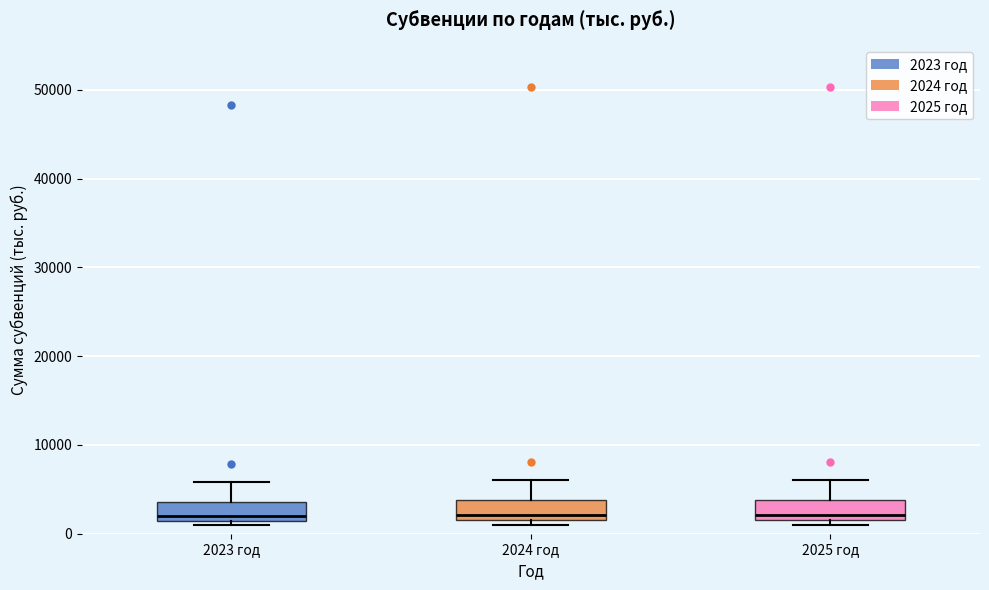

Reading left to right, read every box against the y-axis: the position of its median line, the range the box covers, and the ends of its whiskers. The values are not printed on the chart, so give them approximately, as read against the axis.

2023 год: median 2000, box 1000 to 4000, whiskers 1000 (just below the box's lower edge) to 6000
2024 год: median 2000 (just above the box's lower edge), box 2000 to 4000, whiskers 1000 to 6000
2025 год: median 2000 (just above the box's lower edge), box 2000 to 4000, whiskers 1000 to 6000